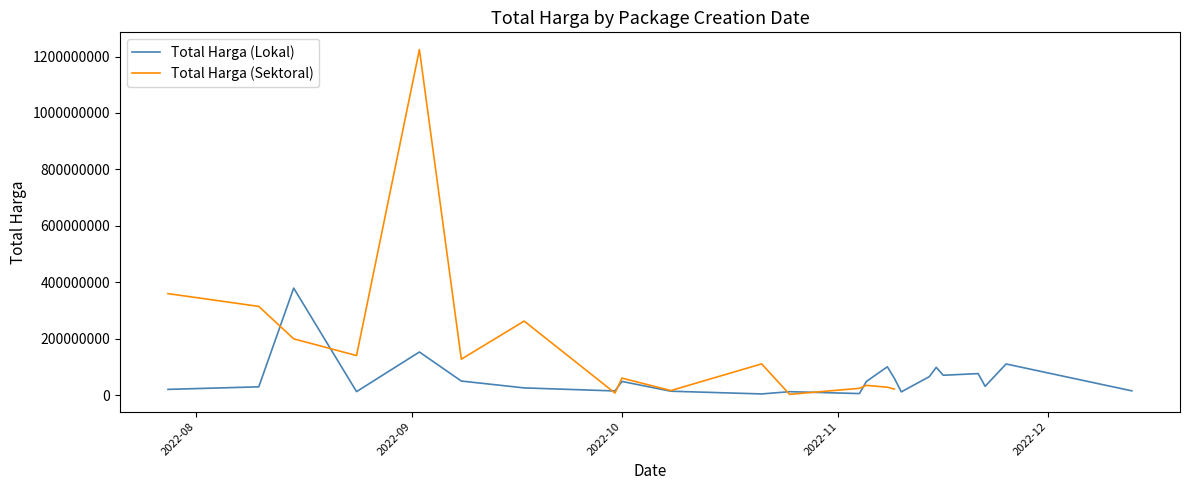

What is the sum of all values?

1446965000